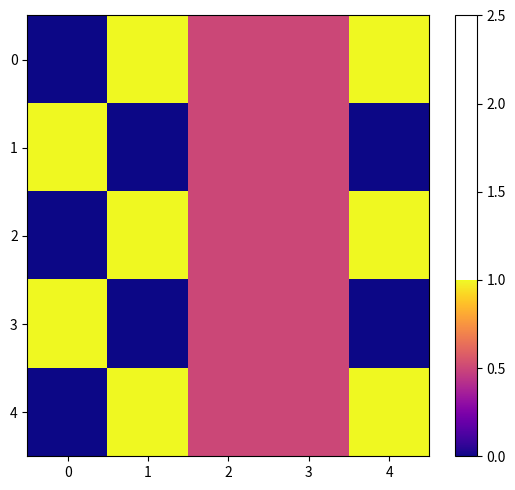

At which category is the sum across all series the highest?

1